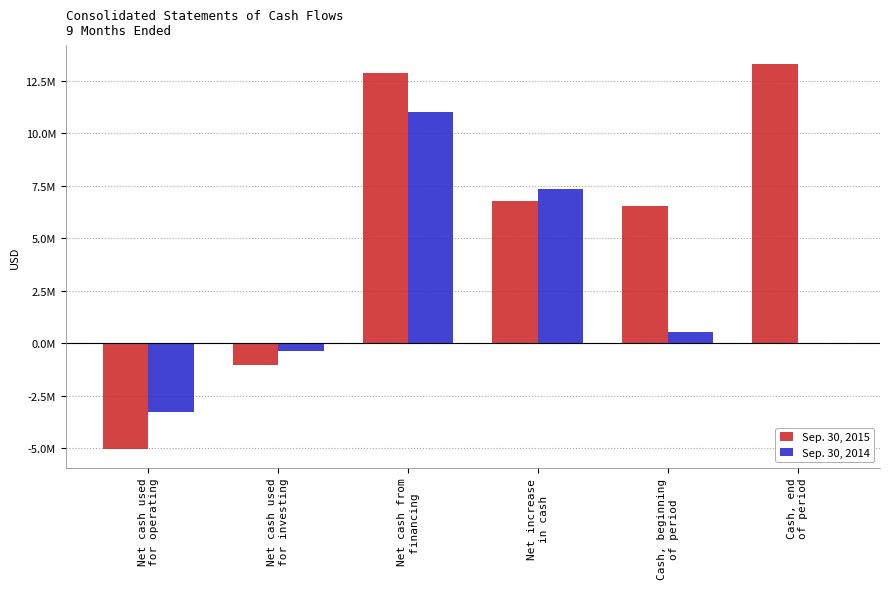

What is the sum of all Sep. 30, 2015 values?

33297214